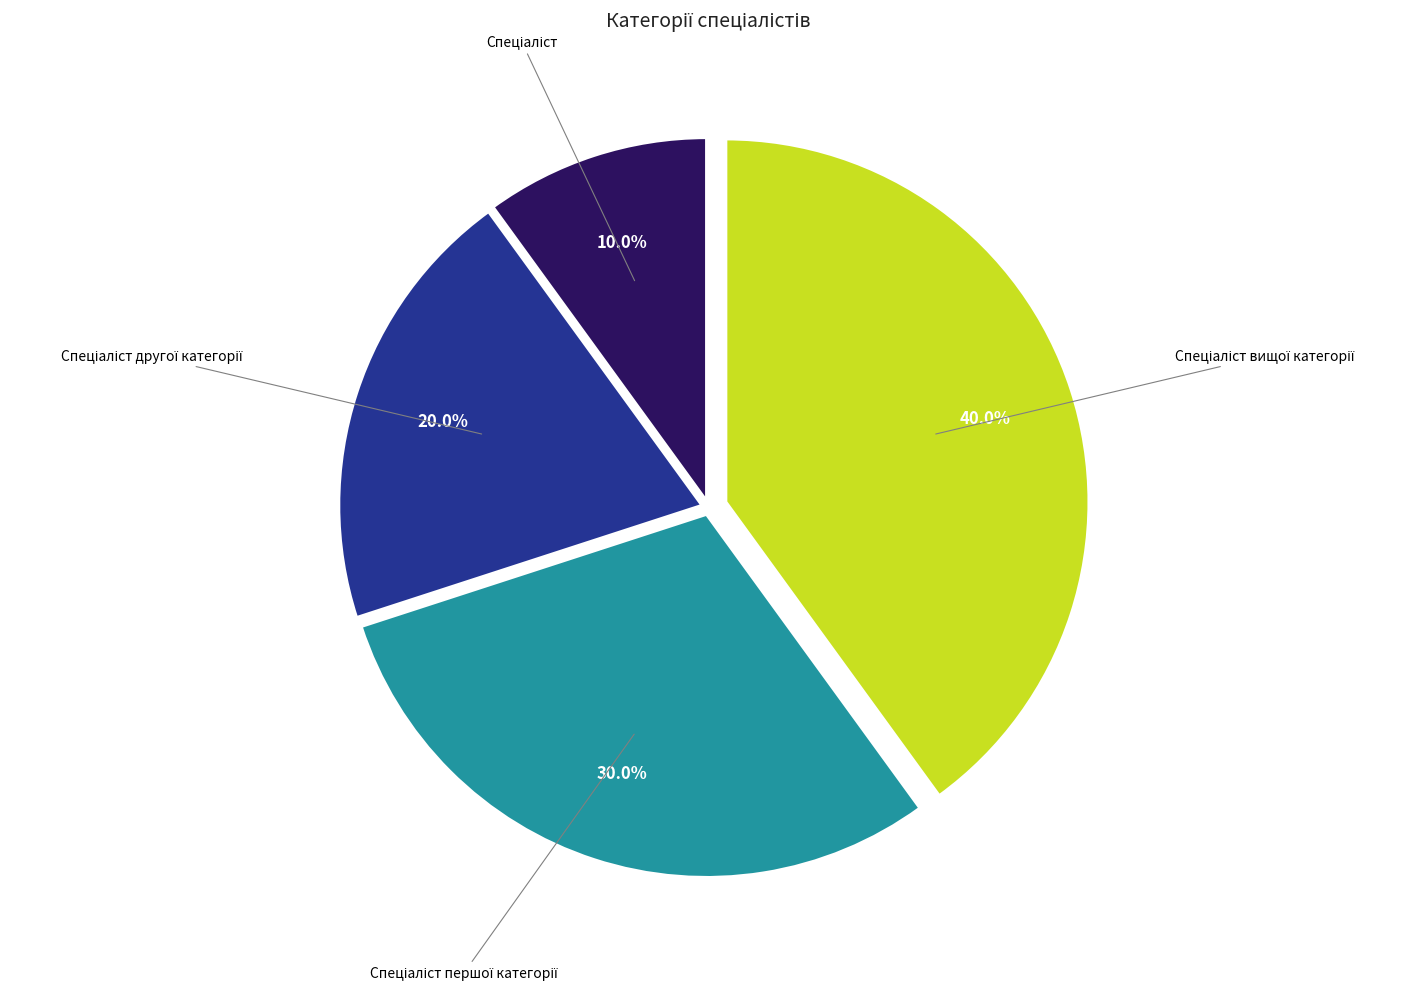

Is there a majority slice in this chart?

No